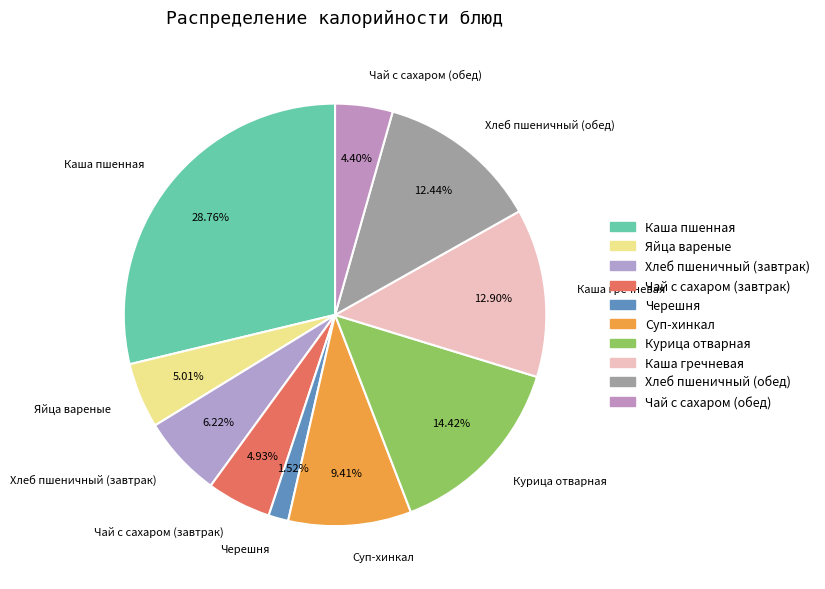

How many segments does this pie chart have?

10